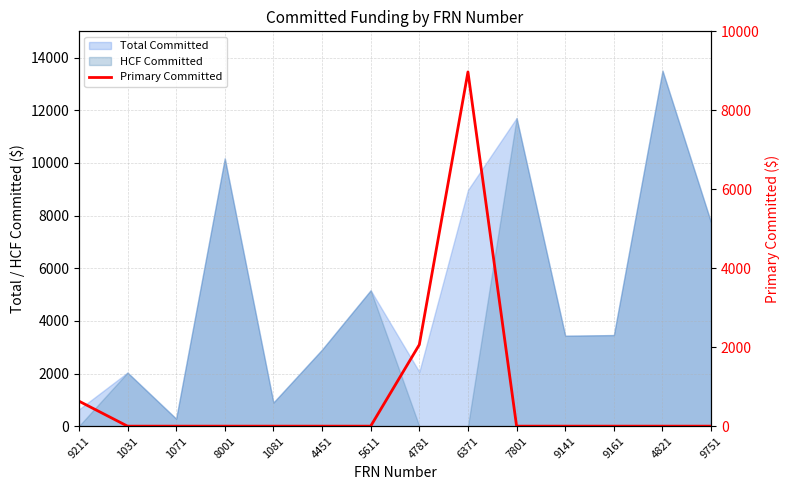

Between 6371 and 9161, which is larger?

6371